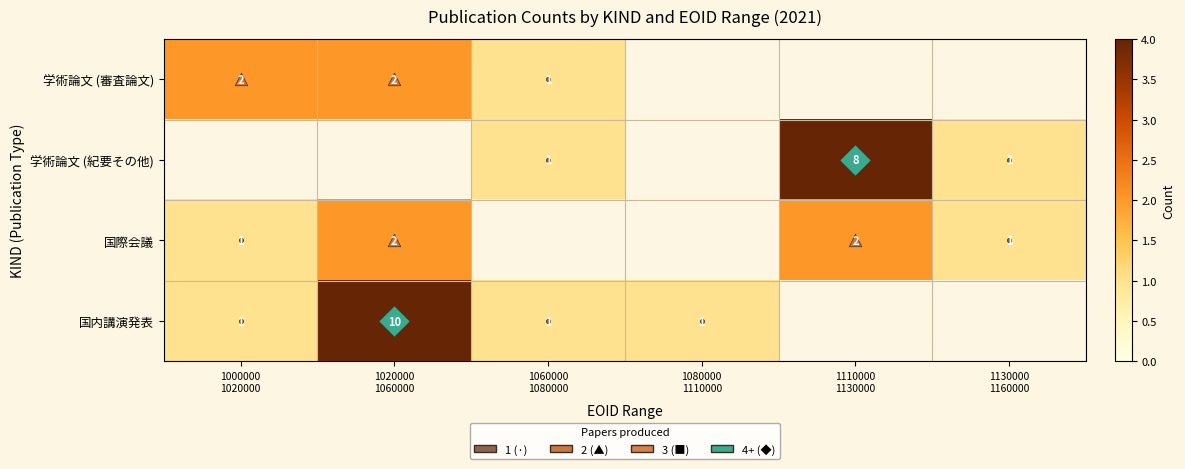

Where is 国内講演発表 nearest to the value 5?

1000000 1020000